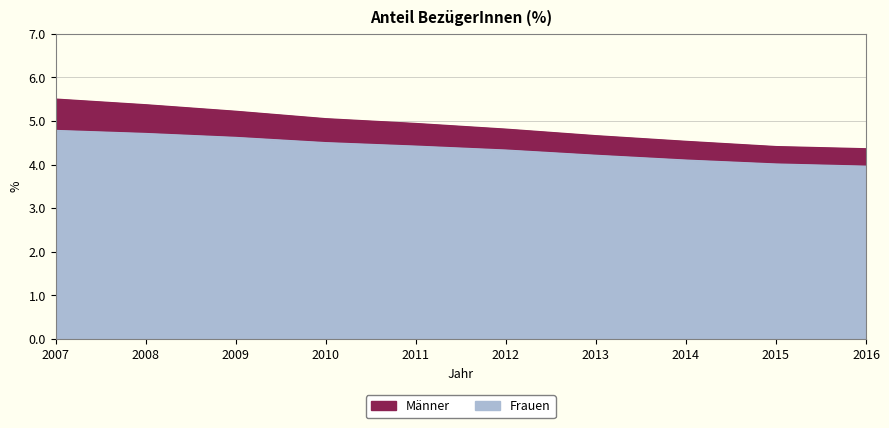

Does the chart display data point markers on the line(s)?

No